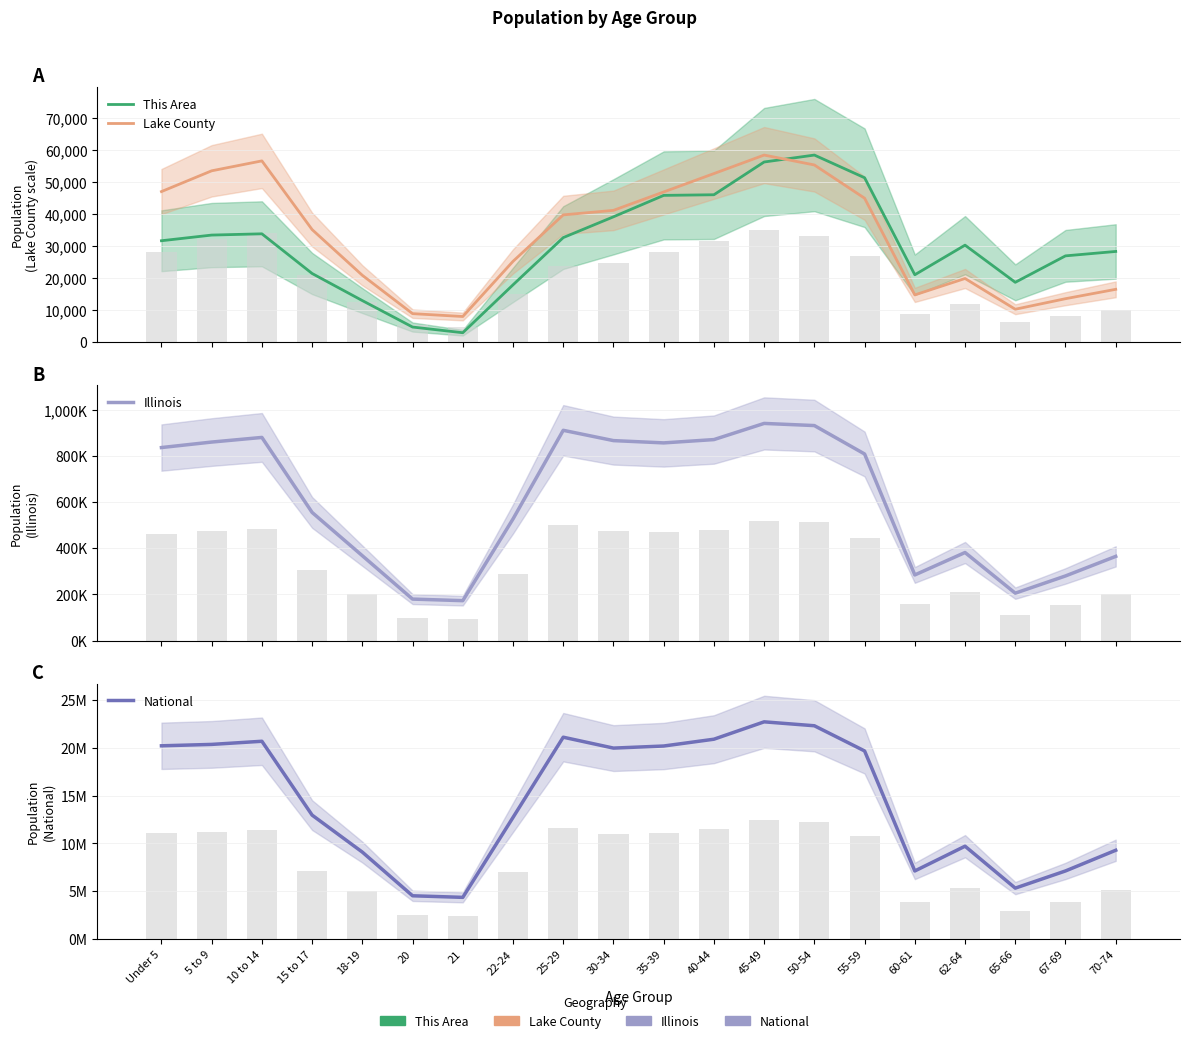

Between 22-24 and 15 to 17, which is larger?

15 to 17